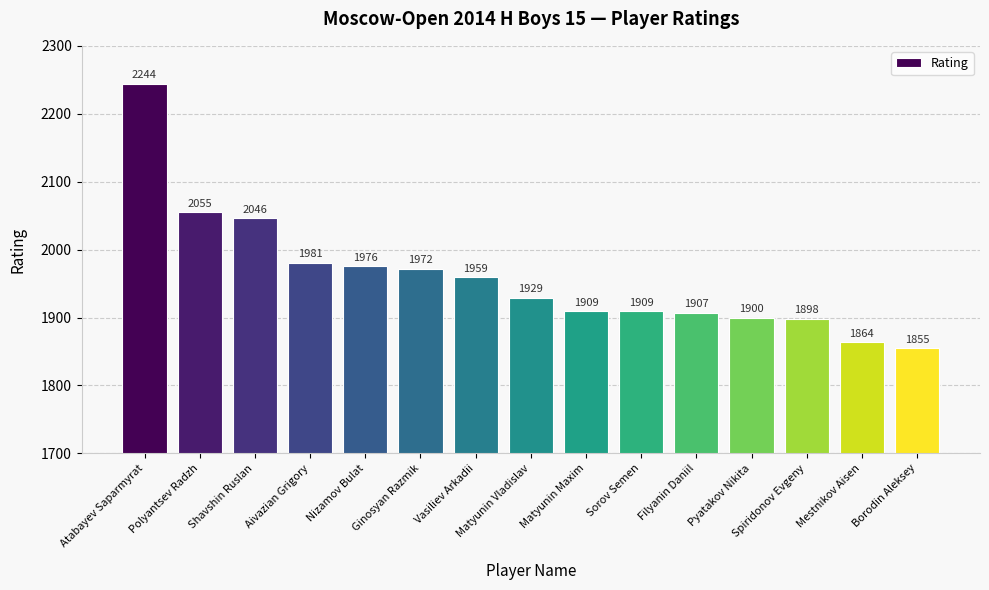

What is the ratio of the value at Spiridonov Evgeny to the value at Mestnikov Aisen?

1.0